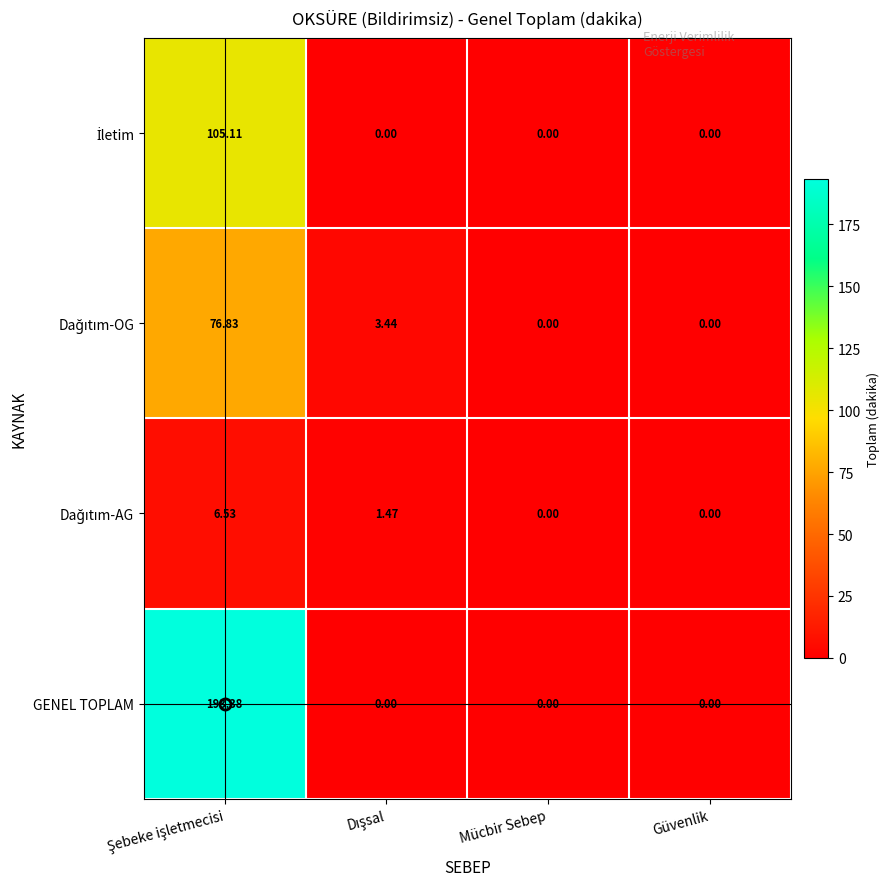

Which series has the largest total across all categories?

GENEL TOPLAM